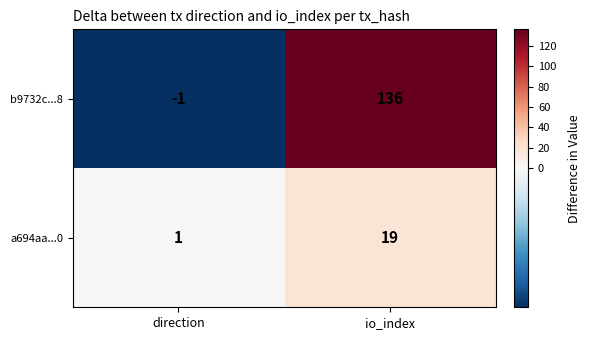

The b9732c...8 series shows 48 at io_index. True or false?

False